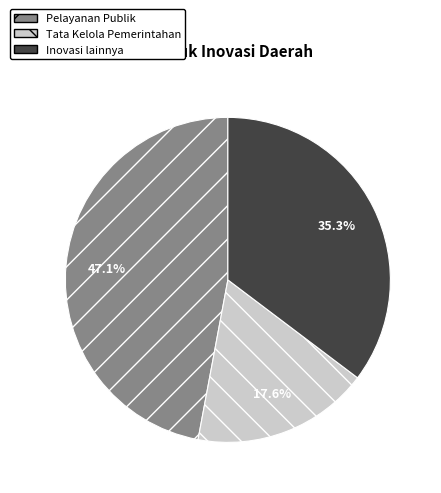

To the nearest percent, what portion does Tata Kelola Pemerintahan represent?

18%